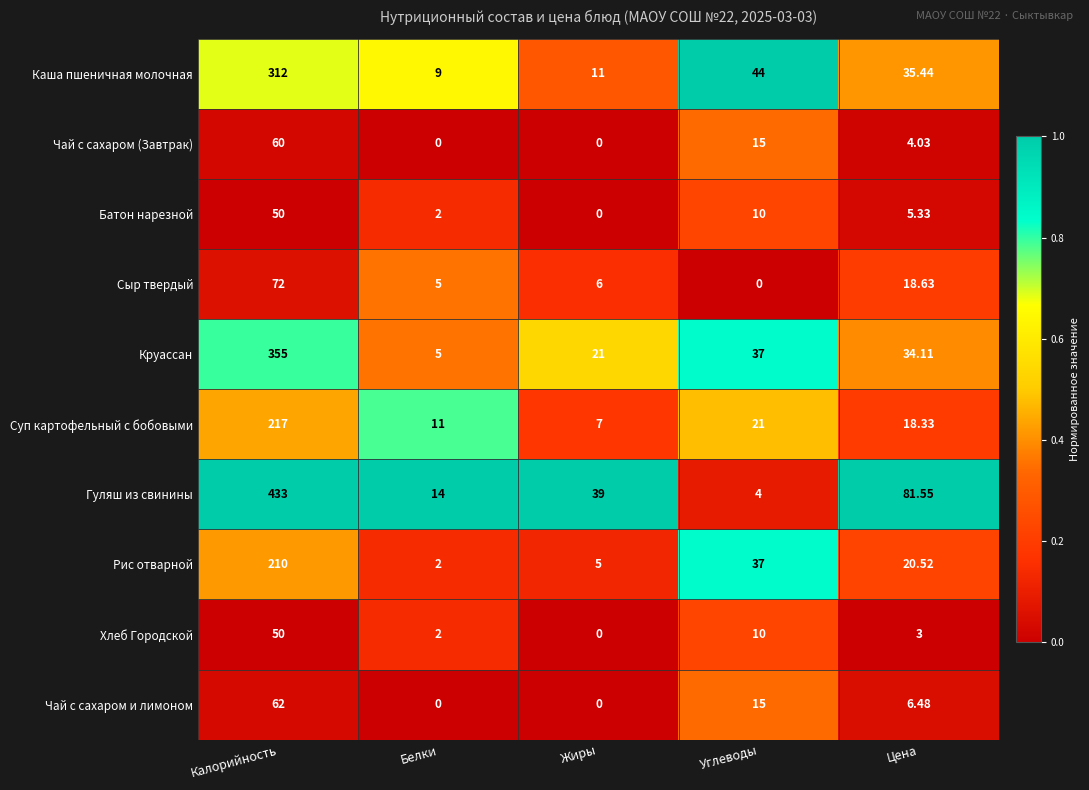

Rank the series at Цена from highest to lowest value.

Гуляш из свинины, Каша пшеничная молочная, Круассан, Рис отварной, Сыр твердый, Суп картофельный с бобовыми, Чай с сахаром и лимоном, Батон нарезной, Чай с сахаром (Завтрак), Хлеб Городской